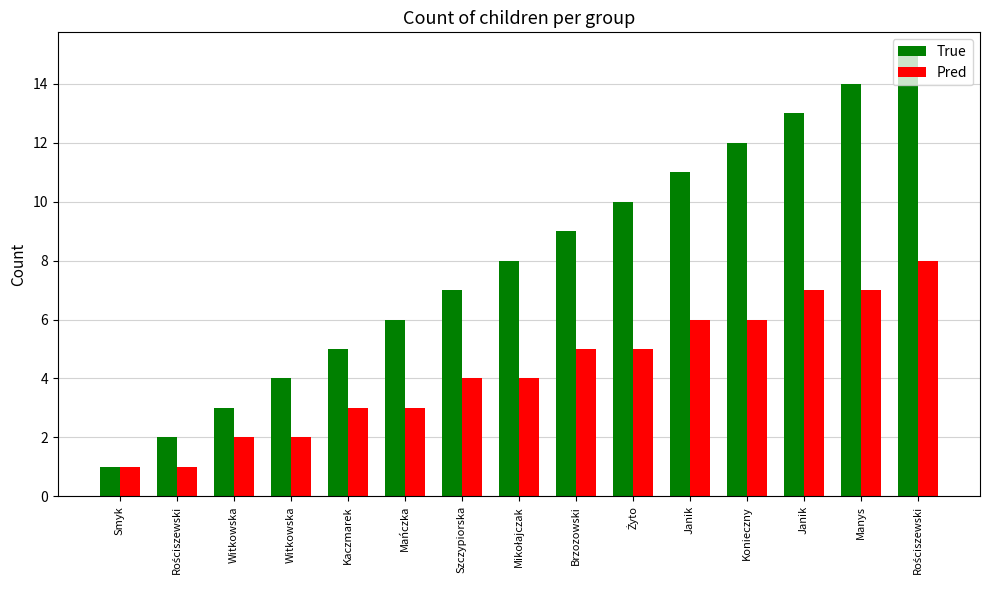

What are all the series names shown in the legend?

True, Pred